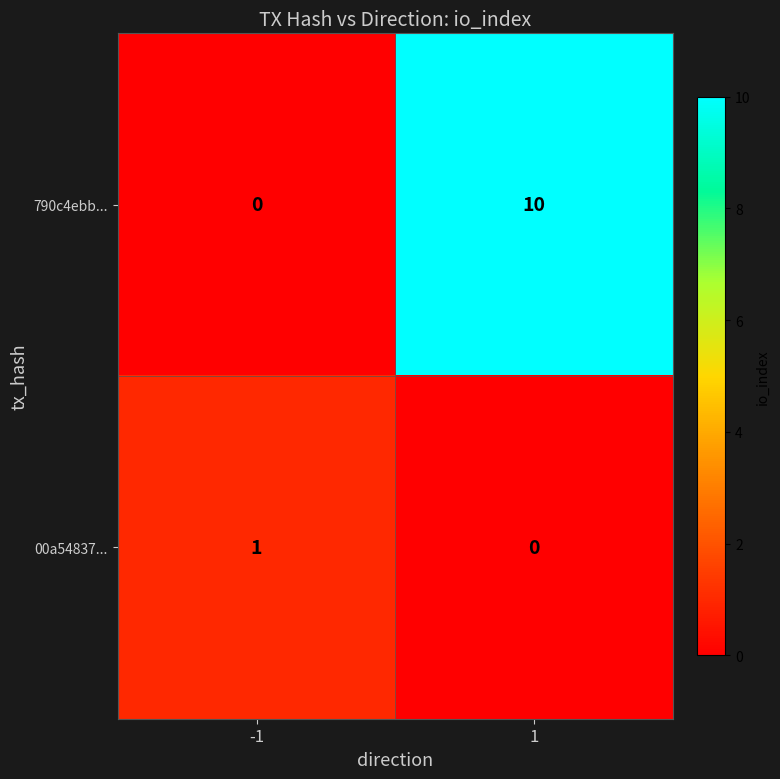

List the series in order of their overall mean, highest first.

790c4ebb..., 00a54837...